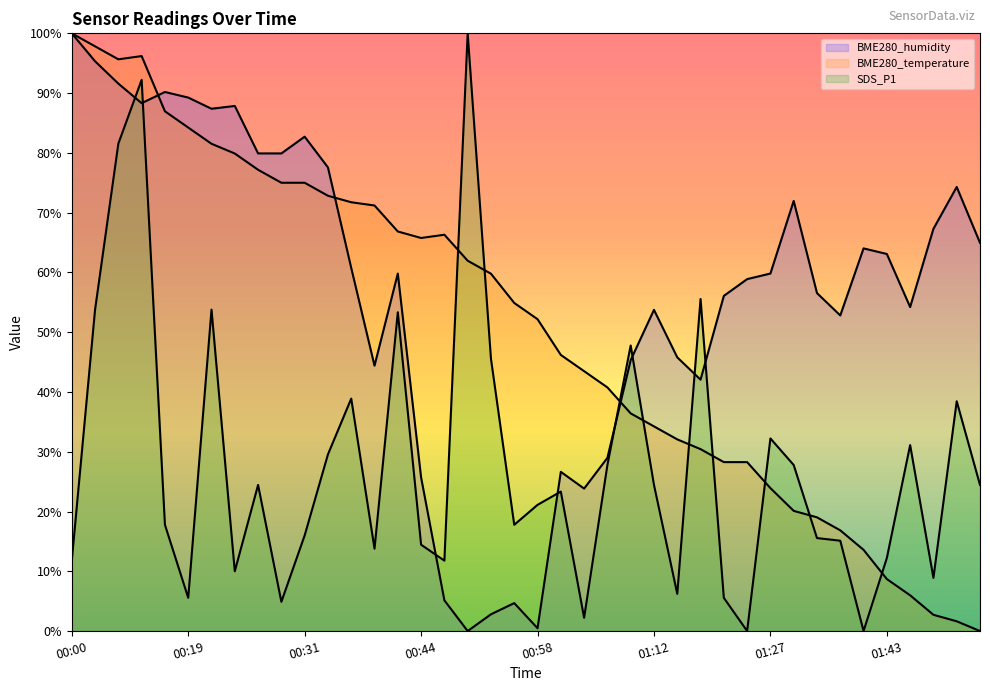

How many data points in SDS_P1 are less than 23?

20